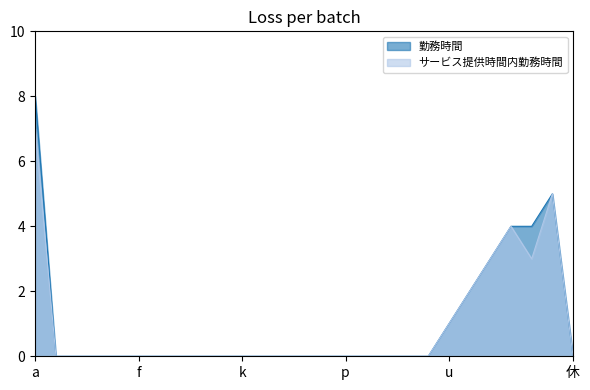

What position from the left is q?

17